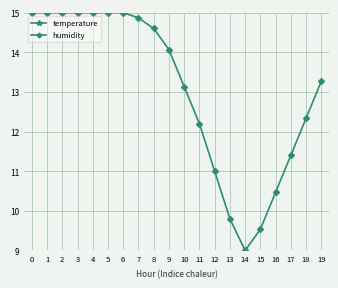

Which category has the highest value in the temperature series?

14